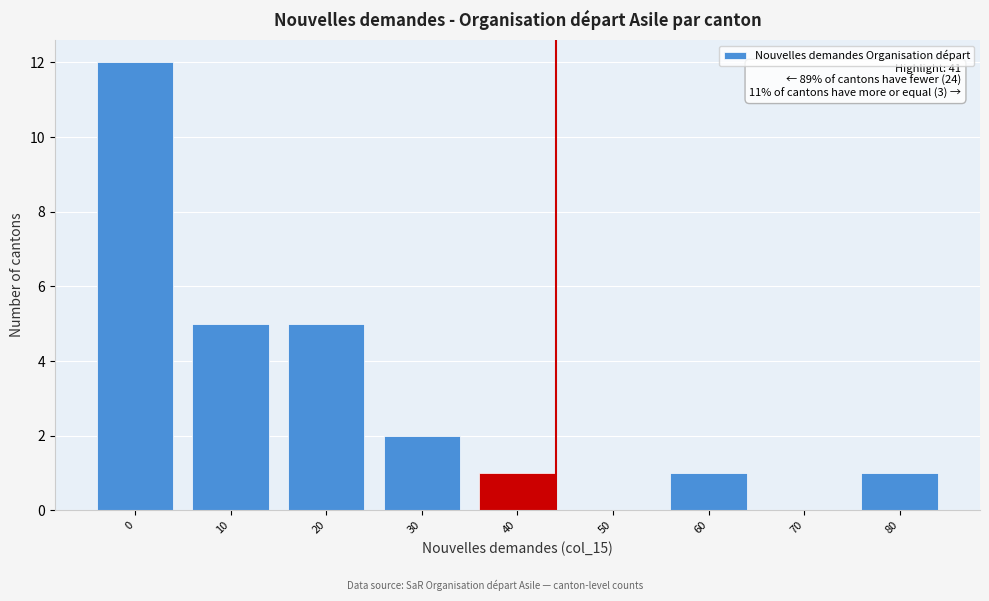

Reading left to right, transcribe all the data shown in this chart.

0=12	10=5	20=5	30=2	40=1	50=0	60=1	70=0	80=1